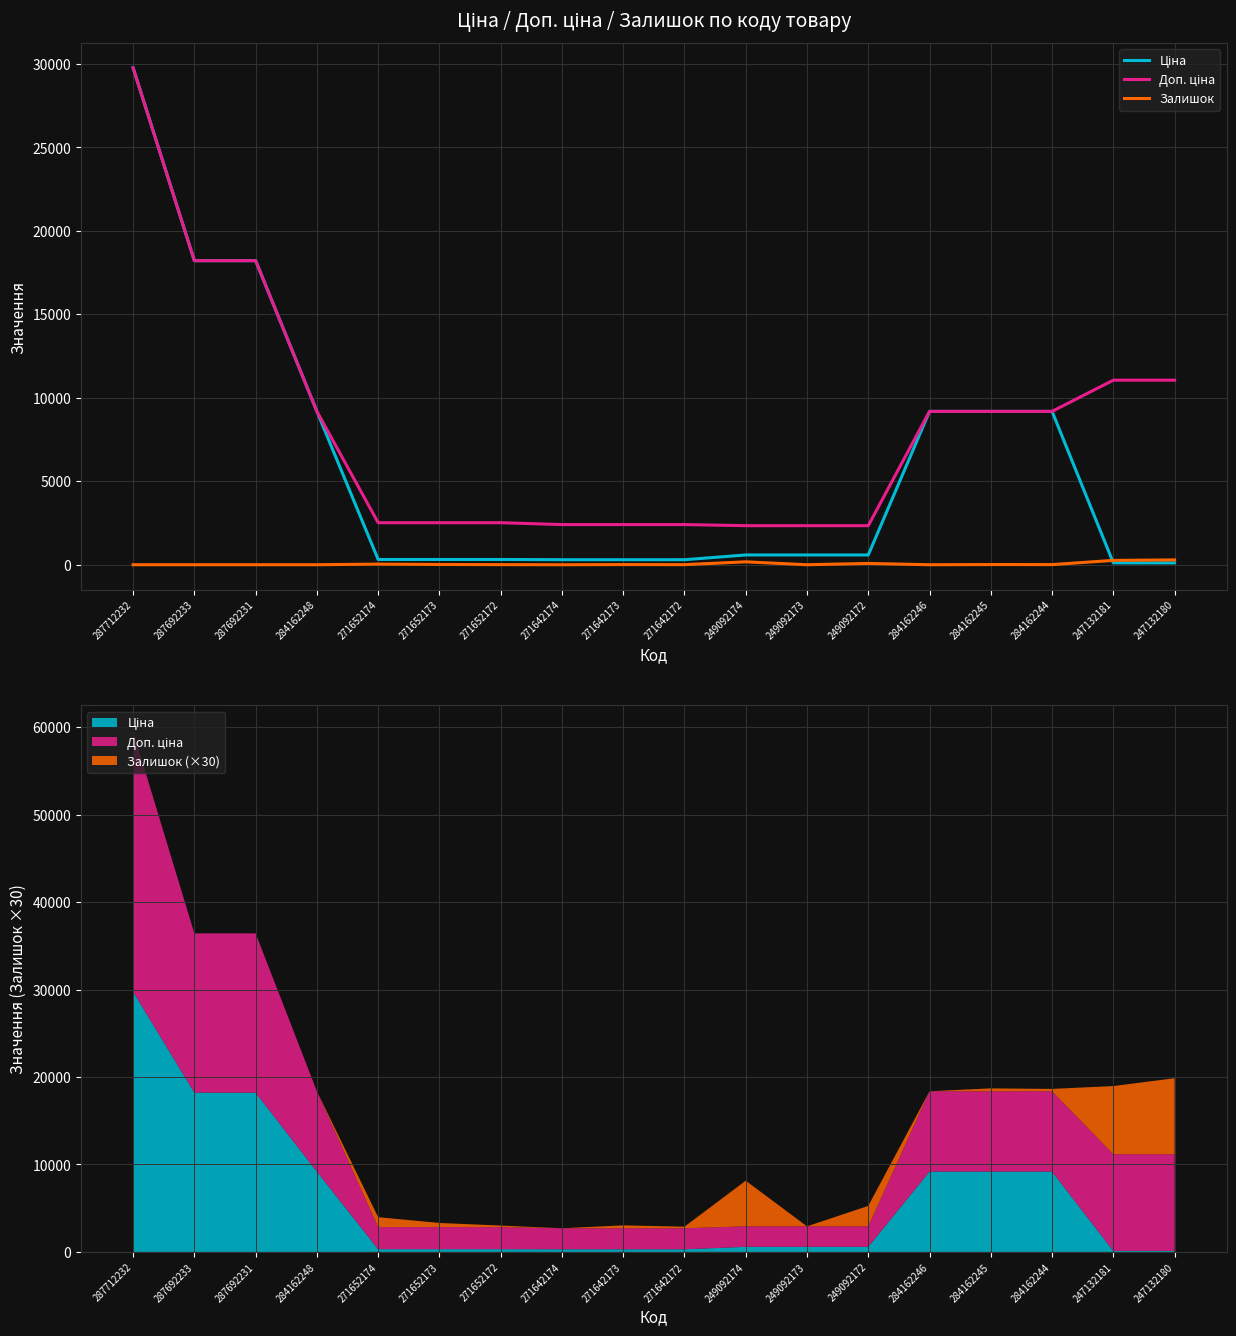

What is the difference between the maximum and second lowest values in the Ціна series?

29650.9